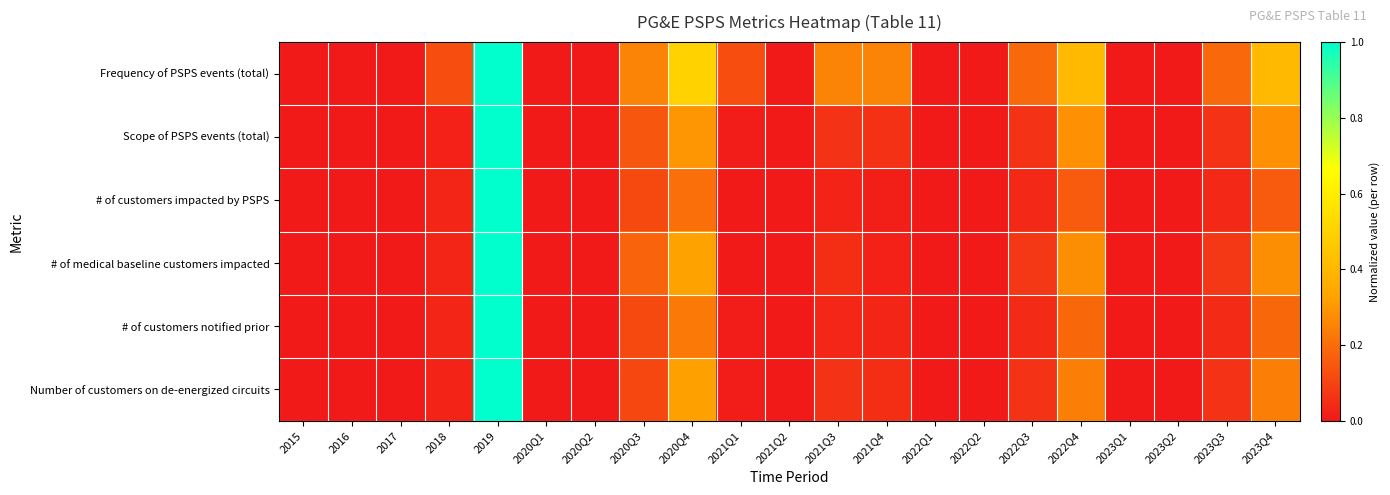

Reading right to left, what are all the values shown in this chart?

Frequency of PSPS events (total): 2023Q4=0.4	2023Q3=0.2	2023Q2=0.0	2023Q1=0.0	2022Q4=0.4	2022Q3=0.2	2022Q2=0.0	2022Q1=0.0	2021Q4=0.2	2021Q3=0.2	2021Q2=0.0	2021Q1=0.1	2020Q4=0.5	2020Q3=0.2	2020Q2=0.0	2020Q1=0.0	2019=1.0	2018=0.1	2017=0.0	2016=0.0	2015=0.0
Scope of PSPS events (total): 2023Q4=0.3	2023Q3=0.1	2023Q2=0.0	2023Q1=0.0	2022Q4=0.3	2022Q3=0.1	2022Q2=0.0	2022Q1=0.0	2021Q4=0.1	2021Q3=0.1	2021Q2=0.0	2021Q1=0.0	2020Q4=0.3	2020Q3=0.1	2020Q2=0.0	2020Q1=0.0	2019=1.0	2018=0.0	2017=0.0	2016=0.0	2015=0.0
# of customers impacted by PSPS: 2023Q4=0.2	2023Q3=0.0	2023Q2=0.0	2023Q1=0.0	2022Q4=0.2	2022Q3=0.0	2022Q2=0.0	2022Q1=0.0	2021Q4=0.0	2021Q3=0.0	2021Q2=0.0	2021Q1=0.0	2020Q4=0.2	2020Q3=0.1	2020Q2=0.0	2020Q1=0.0	2019=1.0	2018=0.0	2017=0.0	2016=0.0	2015=0.0
# of medical baseline customers impacted: 2023Q4=0.3	2023Q3=0.1	2023Q2=0.0	2023Q1=0.0	2022Q4=0.3	2022Q3=0.1	2022Q2=0.0	2022Q1=0.0	2021Q4=0.0	2021Q3=0.0	2021Q2=0.0	2021Q1=0.0	2020Q4=0.3	2020Q3=0.2	2020Q2=0.0	2020Q1=0.0	2019=1.0	2018=0.0	2017=0.0	2016=0.0	2015=0.0
# of customers notified prior: 2023Q4=0.2	2023Q3=0.0	2023Q2=0.0	2023Q1=0.0	2022Q4=0.2	2022Q3=0.0	2022Q2=0.0	2022Q1=0.0	2021Q4=0.0	2021Q3=0.0	2021Q2=0.0	2021Q1=0.0	2020Q4=0.2	2020Q3=0.1	2020Q2=0.0	2020Q1=0.0	2019=1.0	2018=0.0	2017=0.0	2016=0.0	2015=0.0
Number of customers on de-energized circuits: 2023Q4=0.2	2023Q3=0.1	2023Q2=0.0	2023Q1=0.0	2022Q4=0.2	2022Q3=0.1	2022Q2=0.0	2022Q1=0.0	2021Q4=0.1	2021Q3=0.1	2021Q2=0.0	2021Q1=0.0	2020Q4=0.3	2020Q3=0.1	2020Q2=0.0	2020Q1=0.0	2019=1.0	2018=0.0	2017=0.0	2016=0.0	2015=0.0